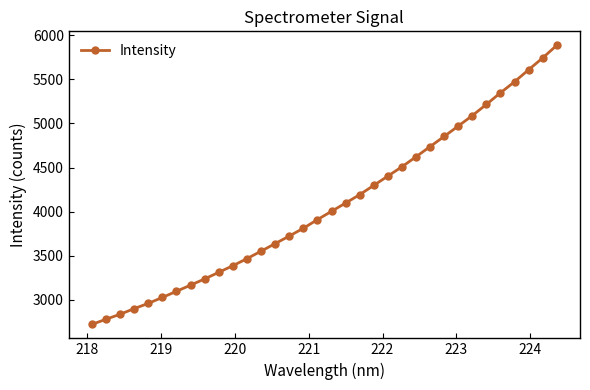

What is the value of the 12th point from the left?

3466.5